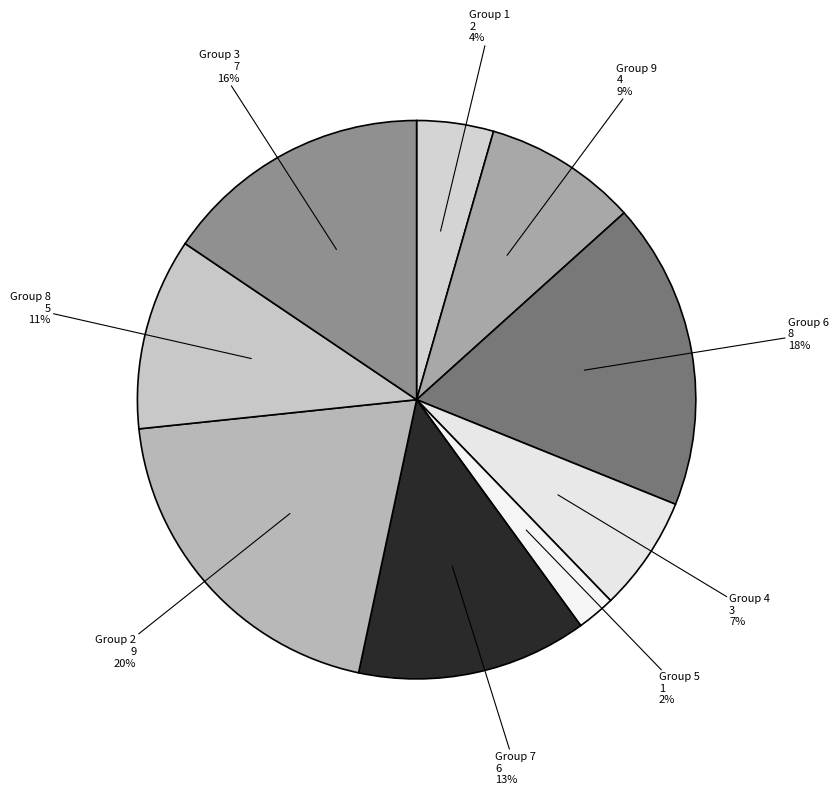

What is the ratio of the value at 7 to the value at 8?

1.2